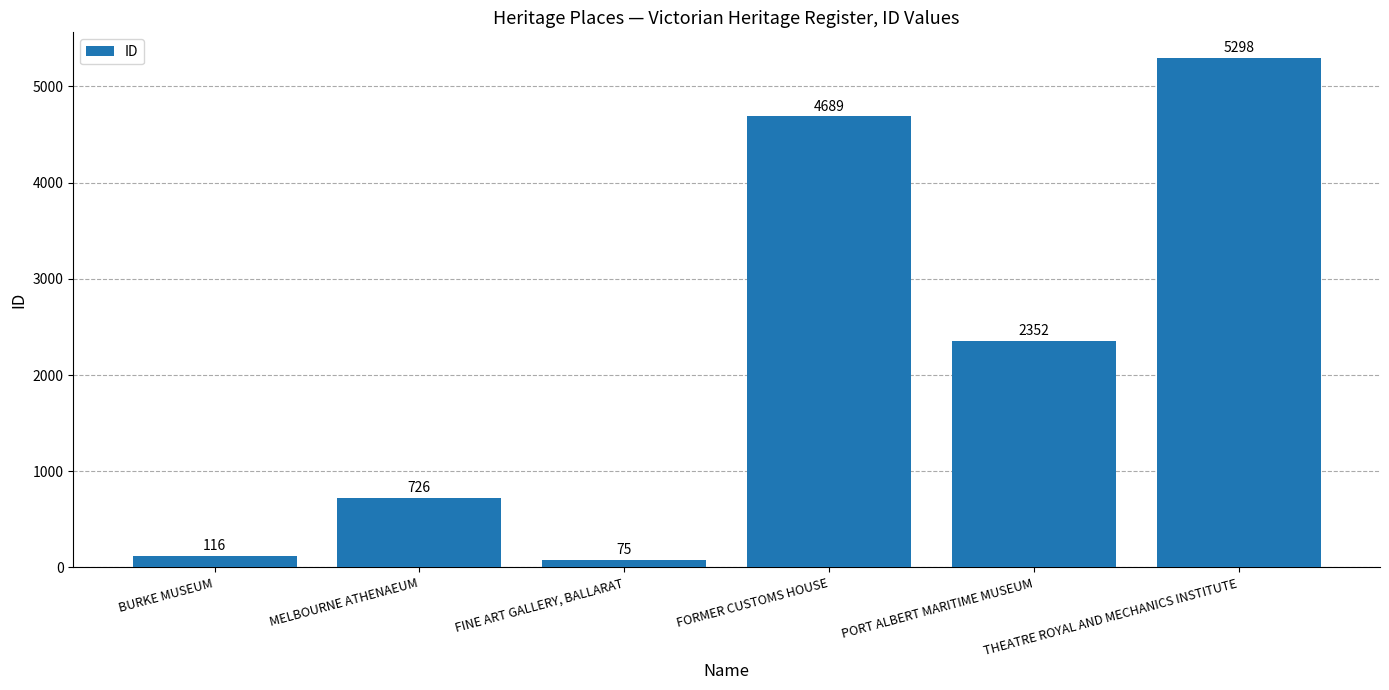

Which has a higher value, THEATRE ROYAL AND MECHANICS INSTITUTE or BURKE MUSEUM?

THEATRE ROYAL AND MECHANICS INSTITUTE